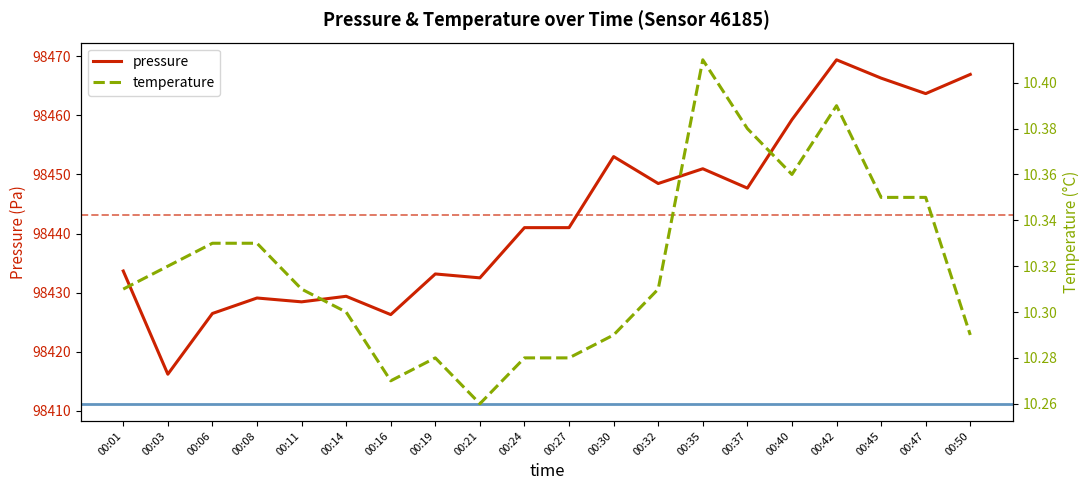

Reading left to right, transcribe all the data shown in this chart.

pressure: 98433.7	98416.2	98426.5	98429.1	98428.4	98429.4	98426.3	98433.2	98432.5	98441.0	98441.0	98453.0	98448.5	98451.0	98447.7	98459.3	98469.4	98466.3	98463.7	98466.9
temperature: 10.3	10.3	10.3	10.3	10.3	10.3	10.3	10.3	10.3	10.3	10.3	10.3	10.3	10.4	10.4	10.4	10.4	10.3	10.3	10.3